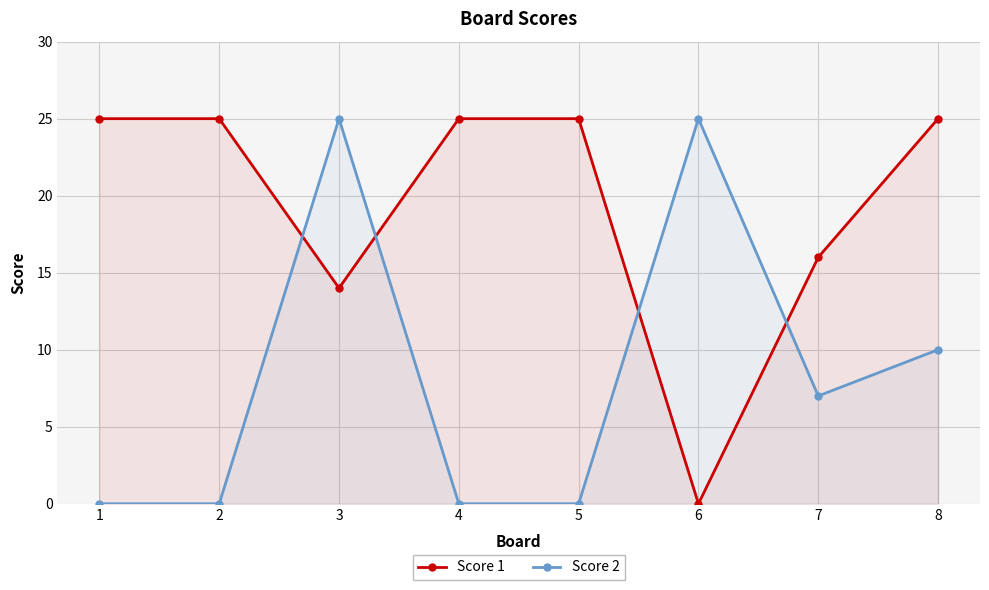

What is the value of the Score 2 point at the 3rd from the left?

25